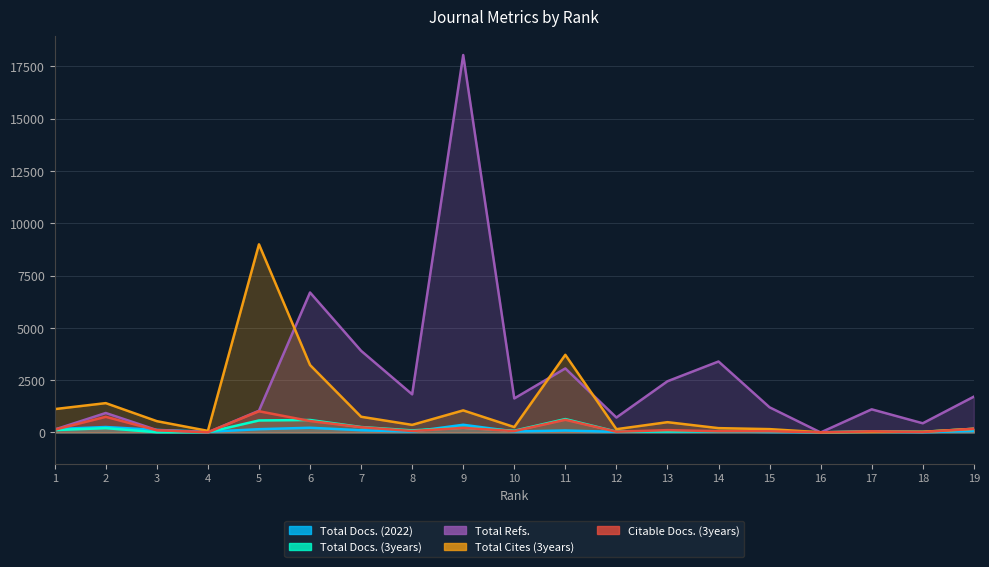

At which label does Total Docs. (3years) first exceed 83?

1